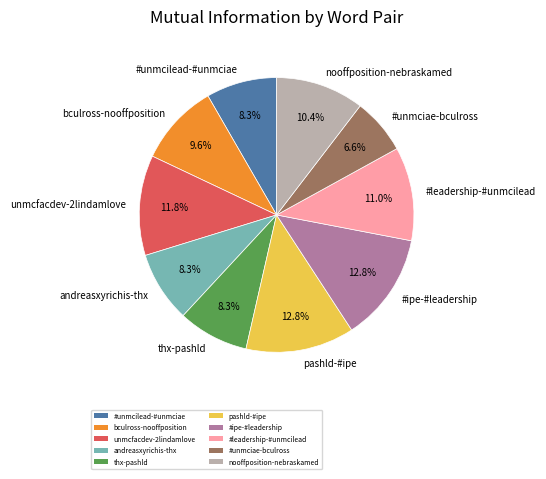

Is it true that #unmcilead-#unmciae is 3% of the pie?

False